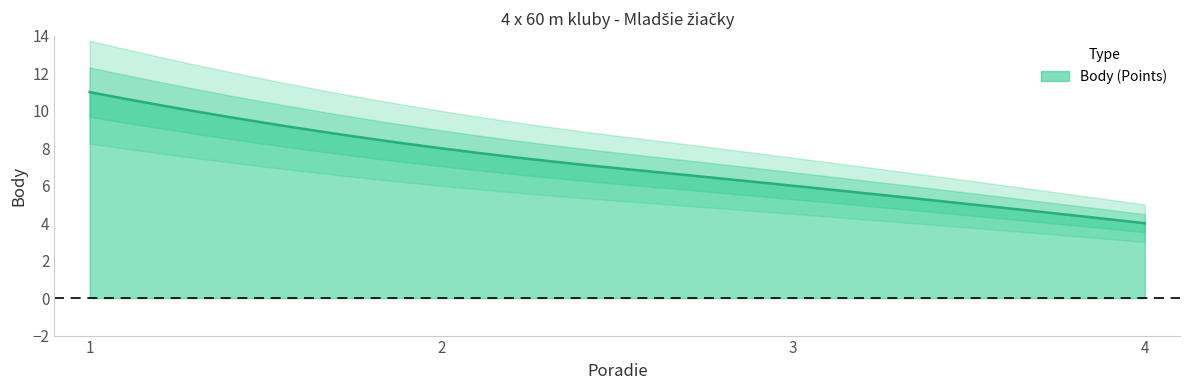

List the labels in order of value, largest first.

1, 2, 3, 4